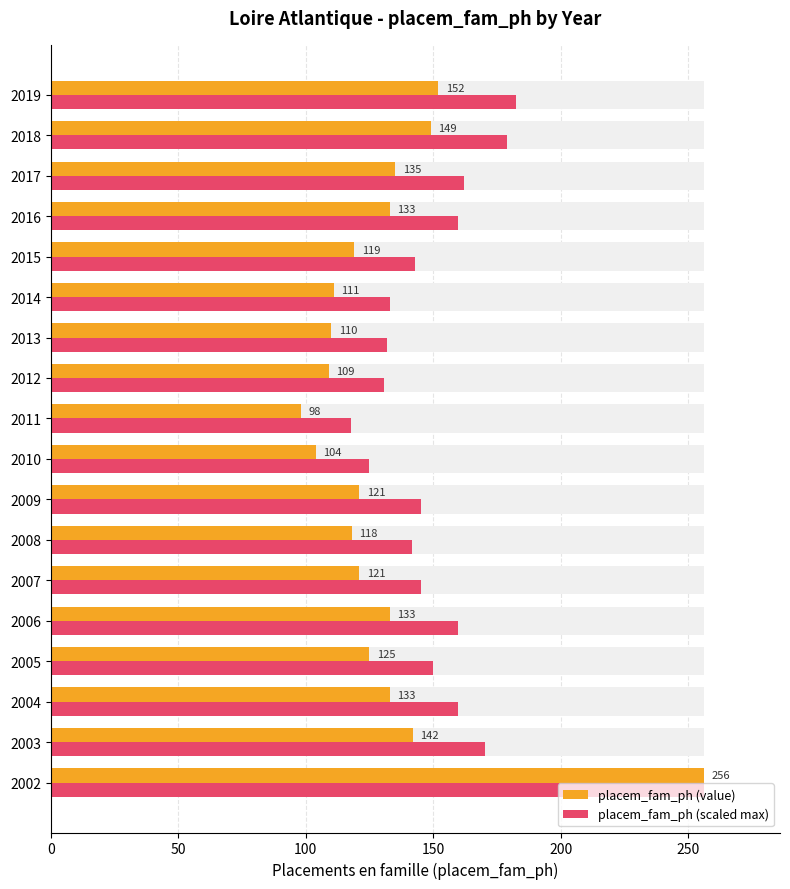

Is the value of placem_fam_ph (value) at 2010 greater than the value of placem_fam_ph (scaled max) at 2002?

No